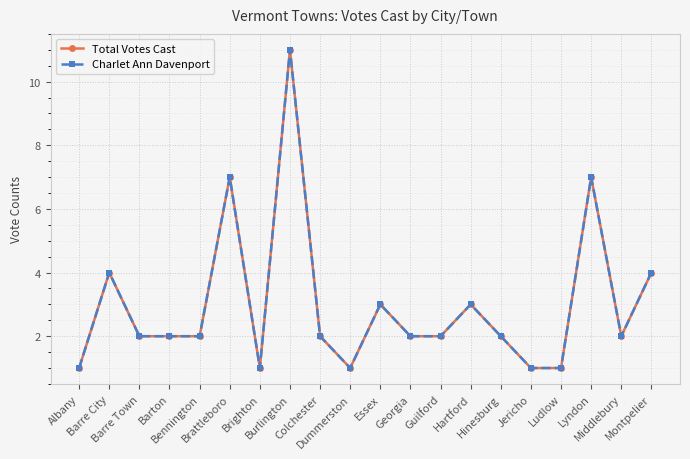

At which label does Charlet Ann Davenport reach its peak?

Burlington